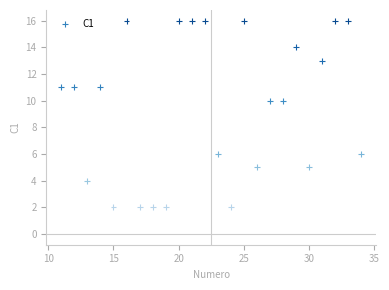

What is the range of Y values (max minus min)?

14